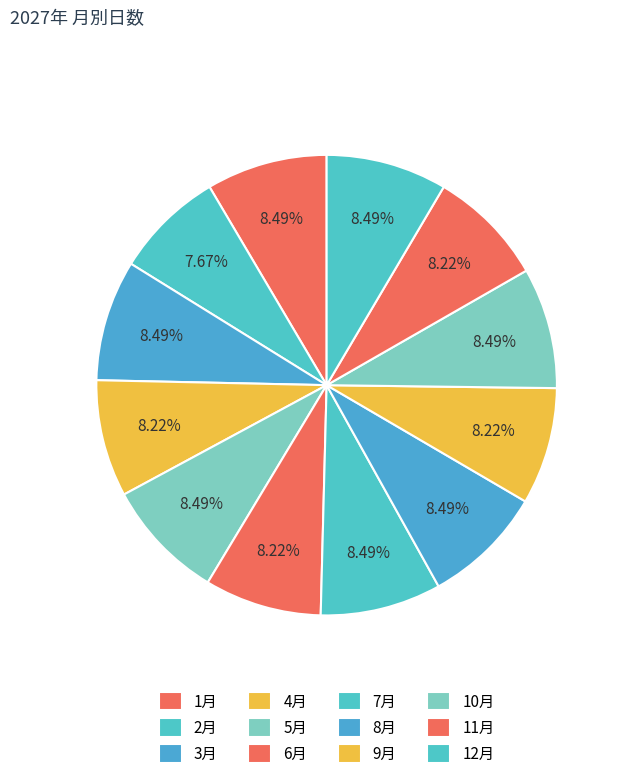

How many slices are in this pie chart?

12